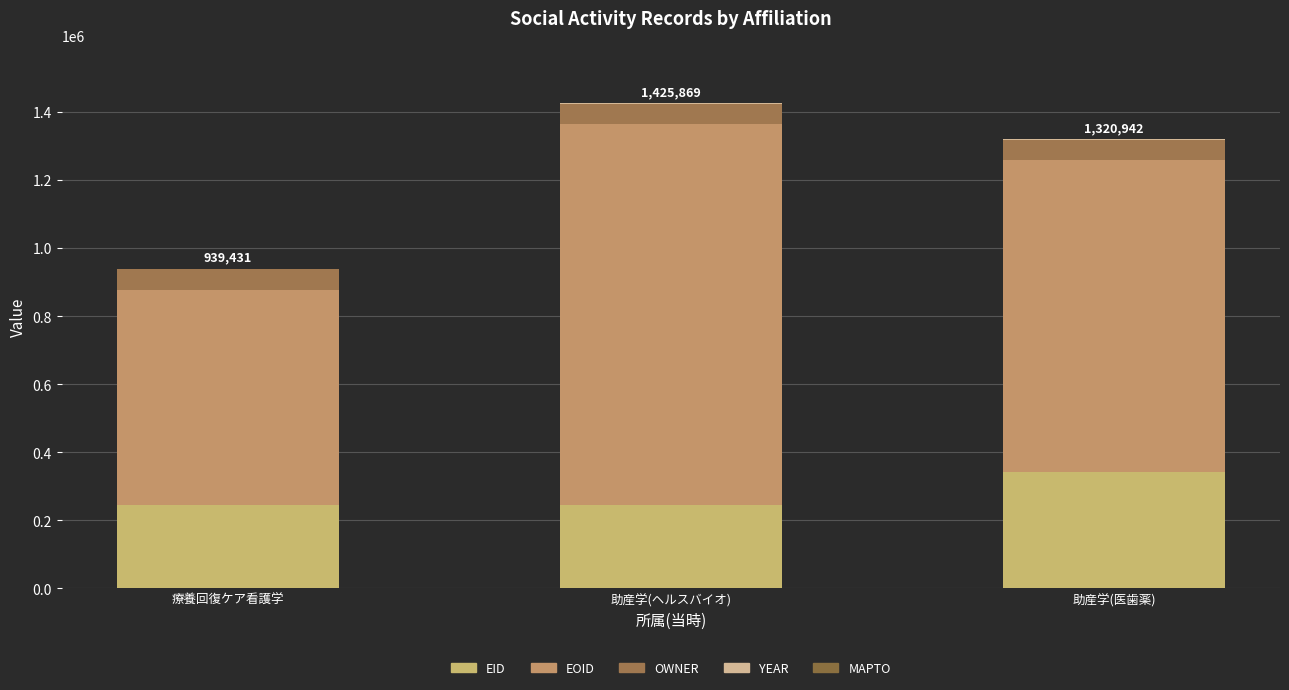

List the labels in order of EID value, largest first.

助産学(医歯薬), 療養回復ケア看護学, 助産学(ヘルスバイオ)